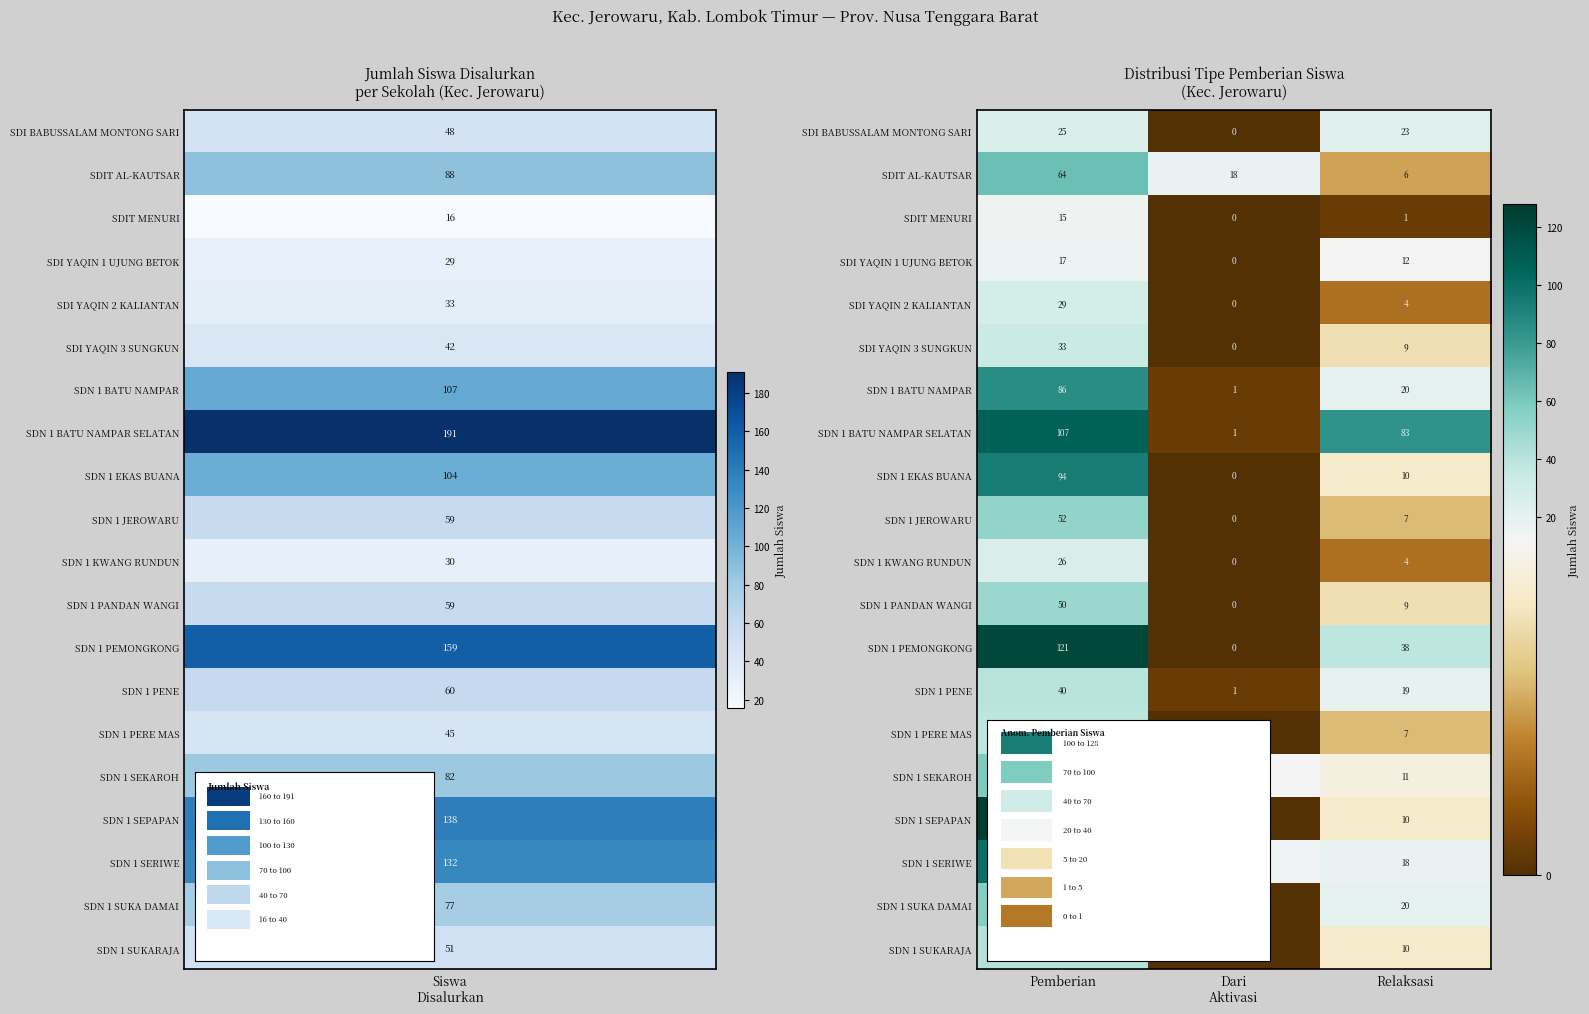

What is the difference between the maximum and minimum values in the SDN 1 JEROWARU series?

52